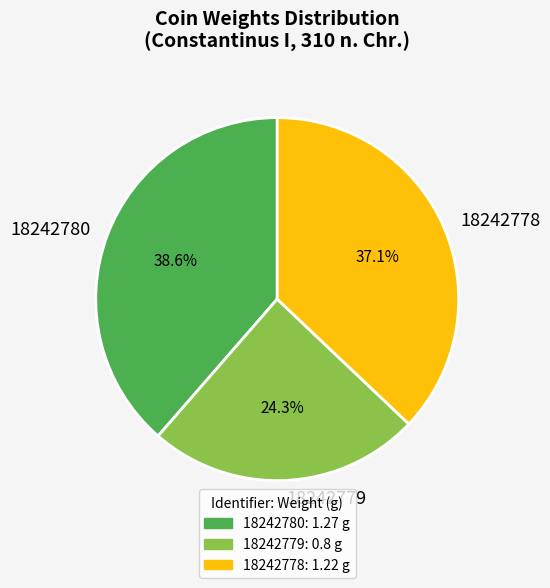

Combined, do 18242778 and 18242780 account for over 50%?

Yes